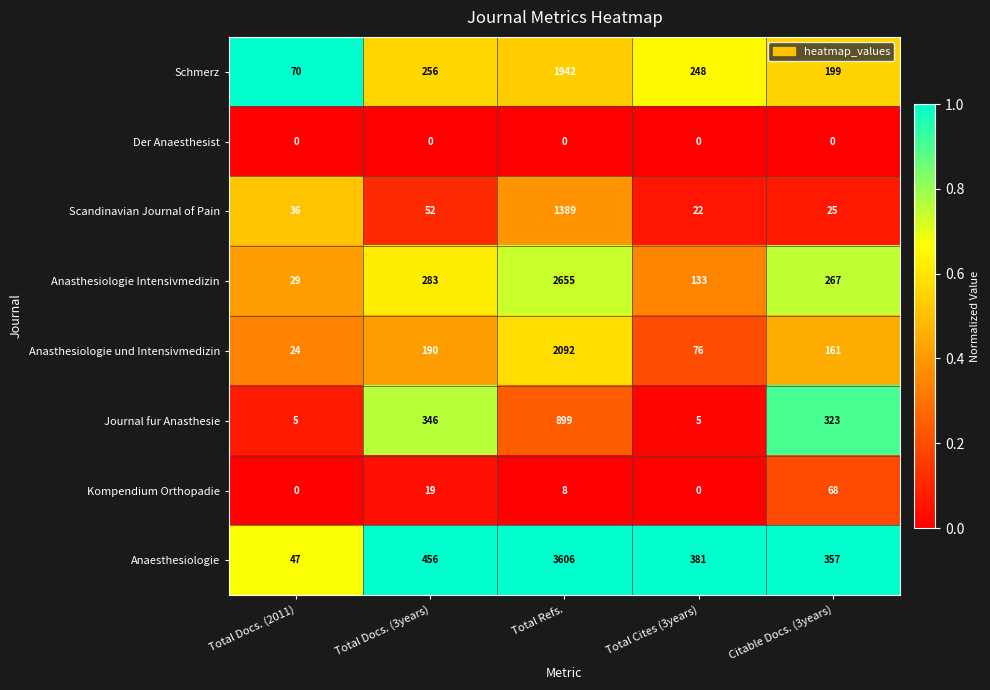

At which category is the sum across all series the highest?

Total Refs.